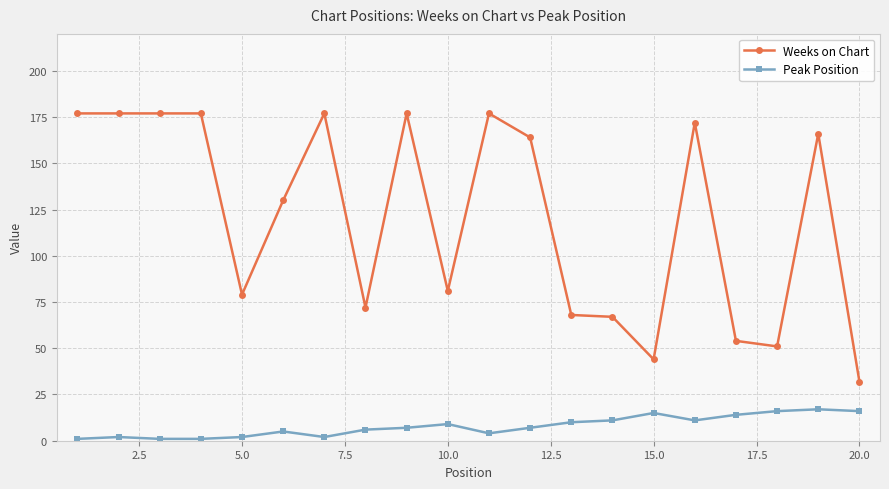

What is the difference between the maximum and minimum values in the Peak Position series?

16